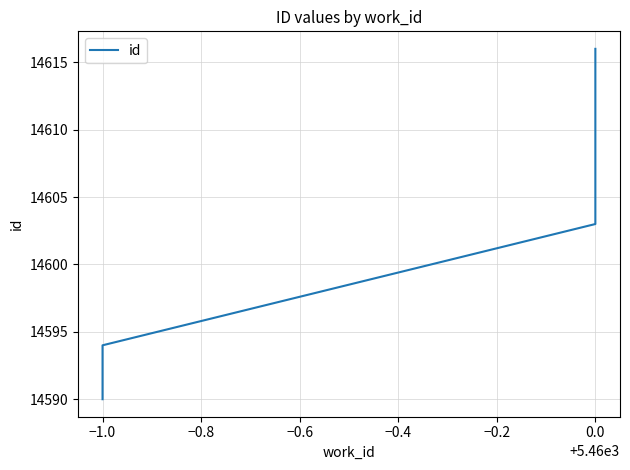

What is the sum of the values at −1.0 and 0.0?

29198